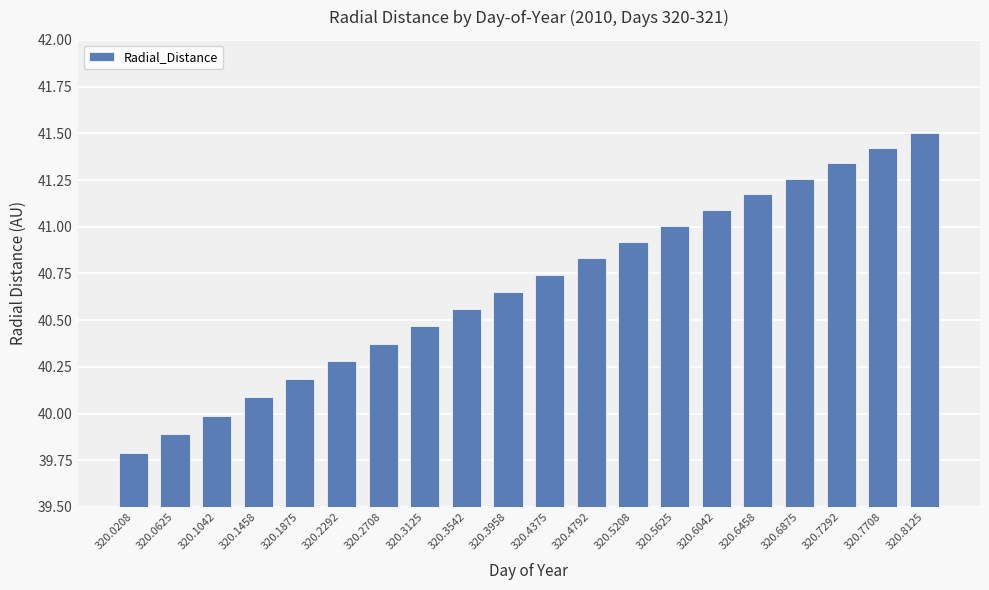

True or false: the data shows 17.6 at 320.3125.

False